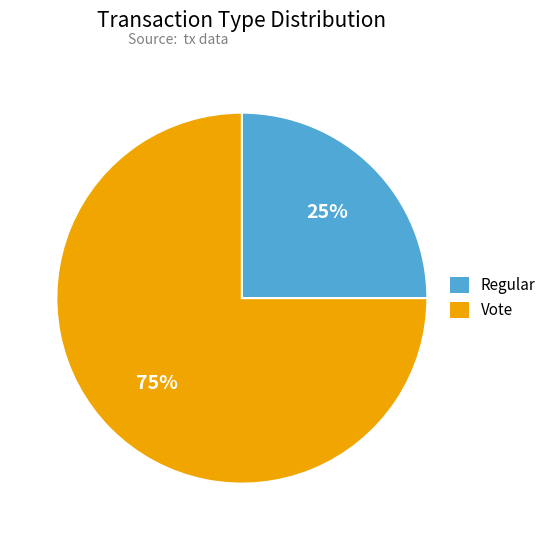

Which category accounts for the majority?

Vote